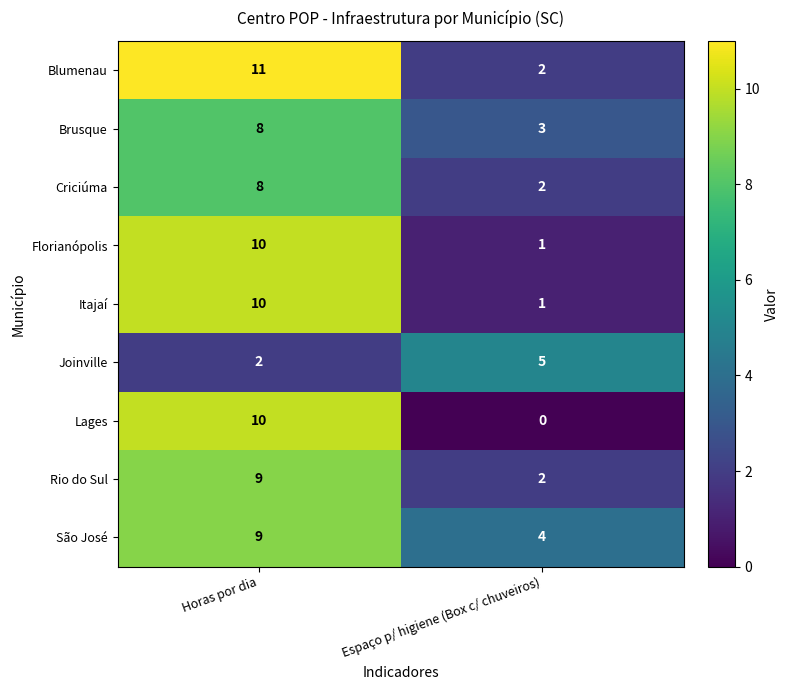

Which series changed the most between Horas por dia and Espaço p/ higiene (Box c/ chuveiros)?

Lages